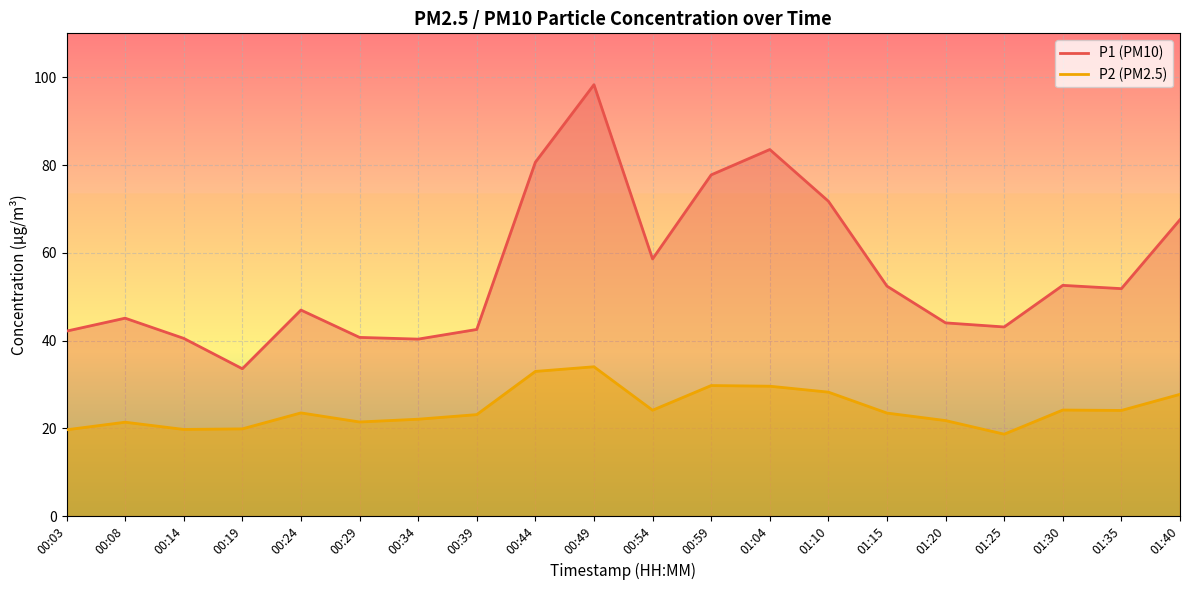

Count the number of categories in the chart.

20